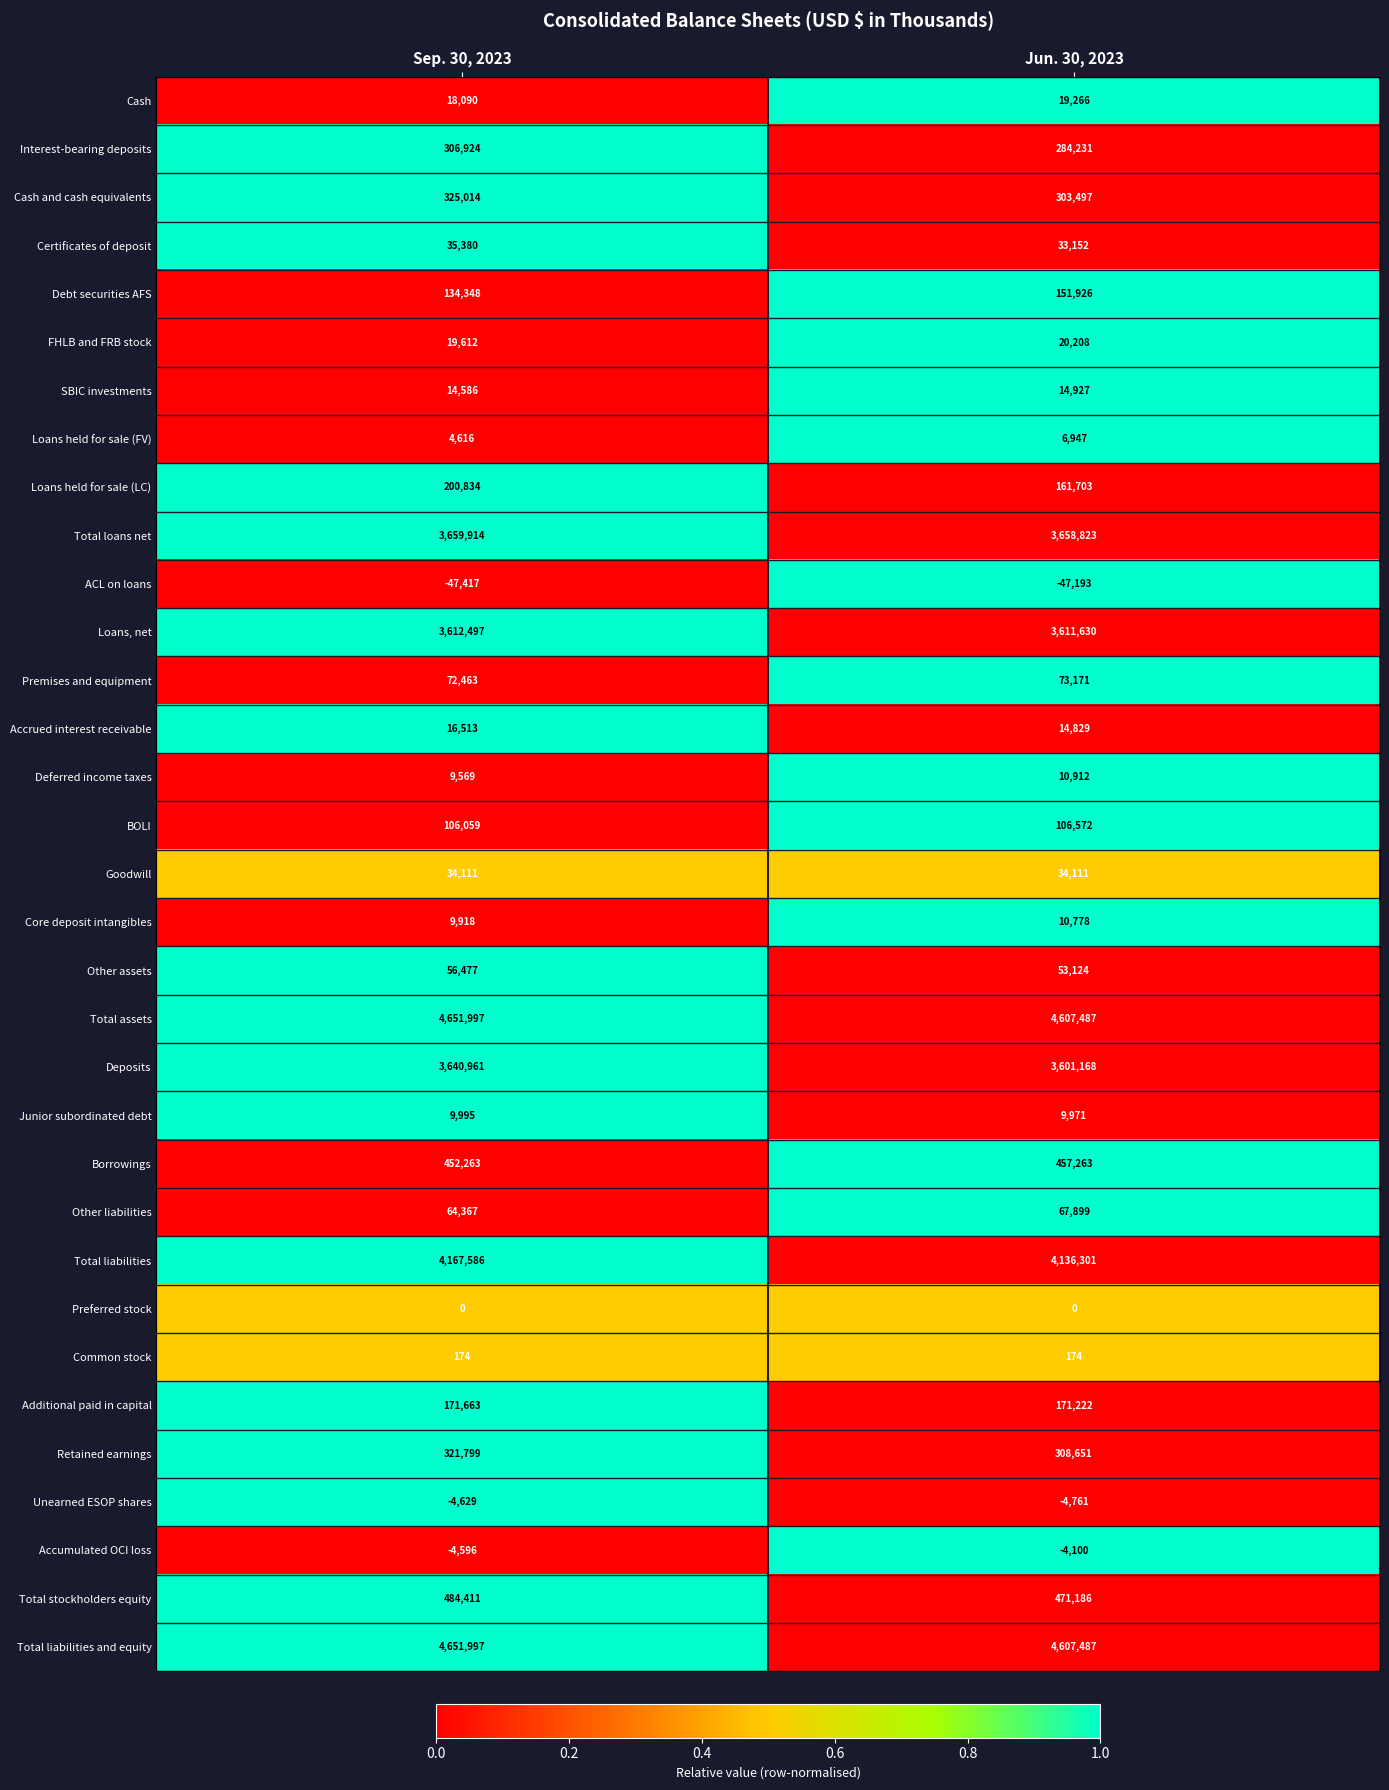

What is the greatest value displayed?

4651997